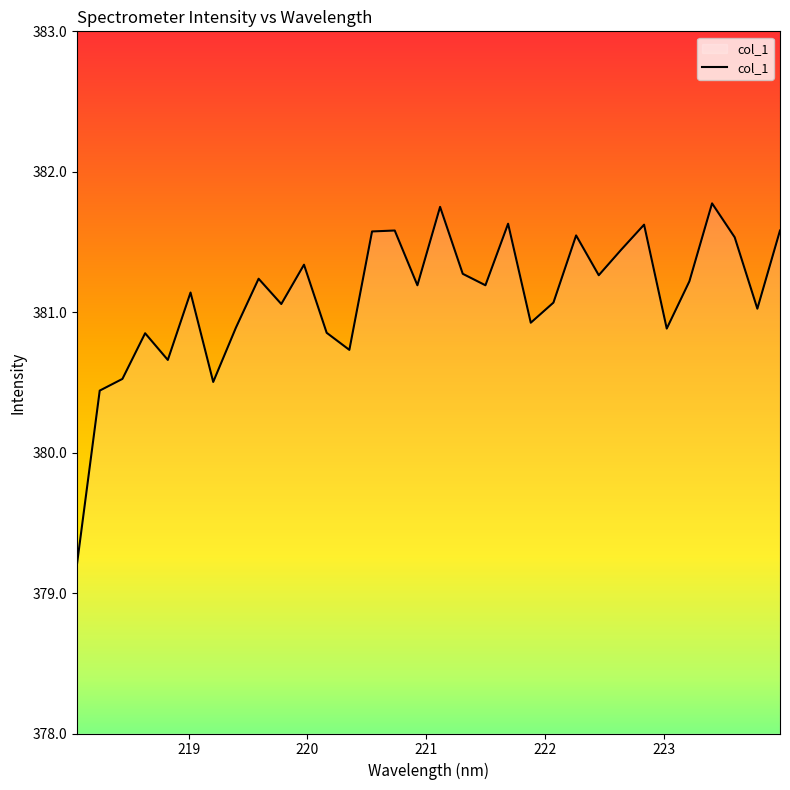

What is the label of the 18th point from the left?

221.3083